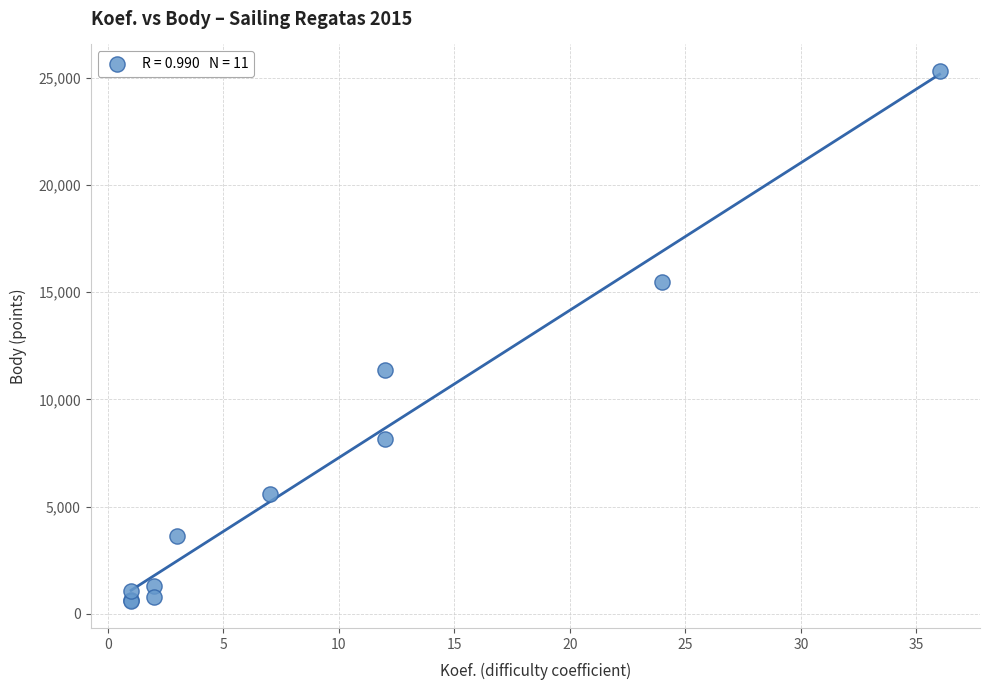

What Y value in the scatter plot is closest to 12944?

11353